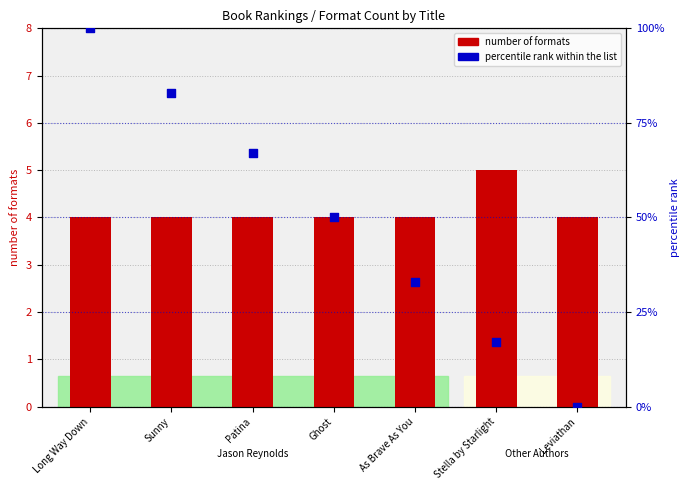

Which series has the widest spread of Y values?

percentile rank within the list